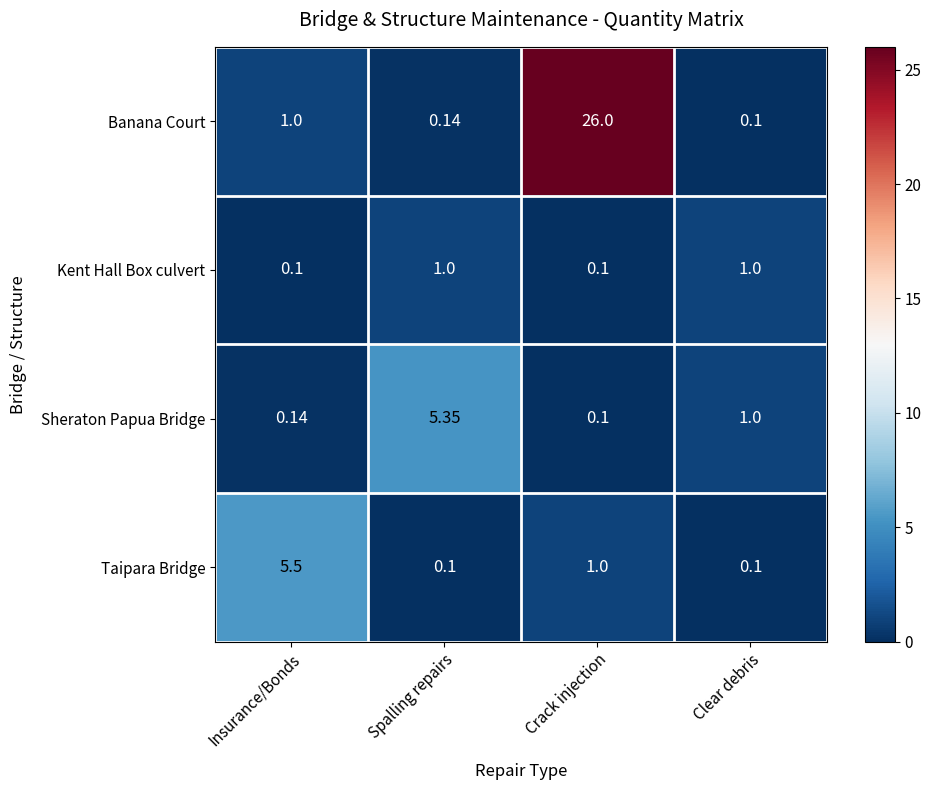

Rank the series at Insurance/Bonds from highest to lowest value.

Taipara Bridge, Banana Court, Sheraton Papua Bridge, Kent Hall Box culvert